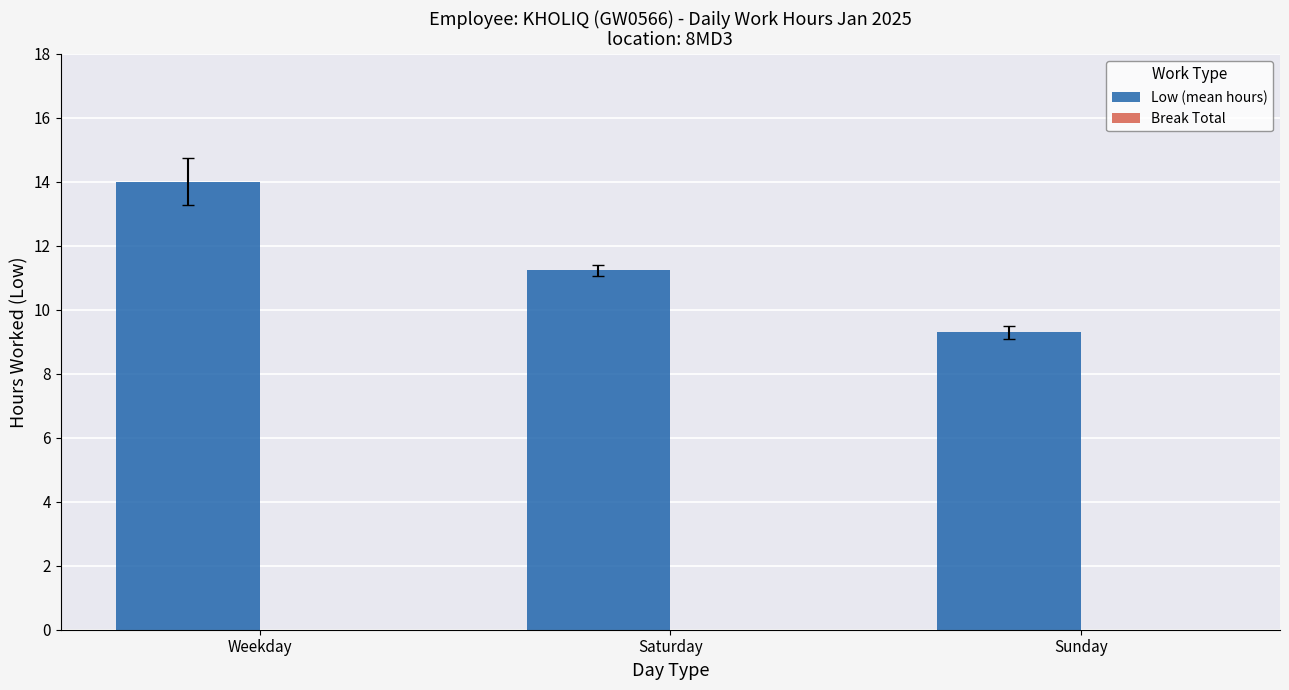

What value does the data have at Weekday?

14.0